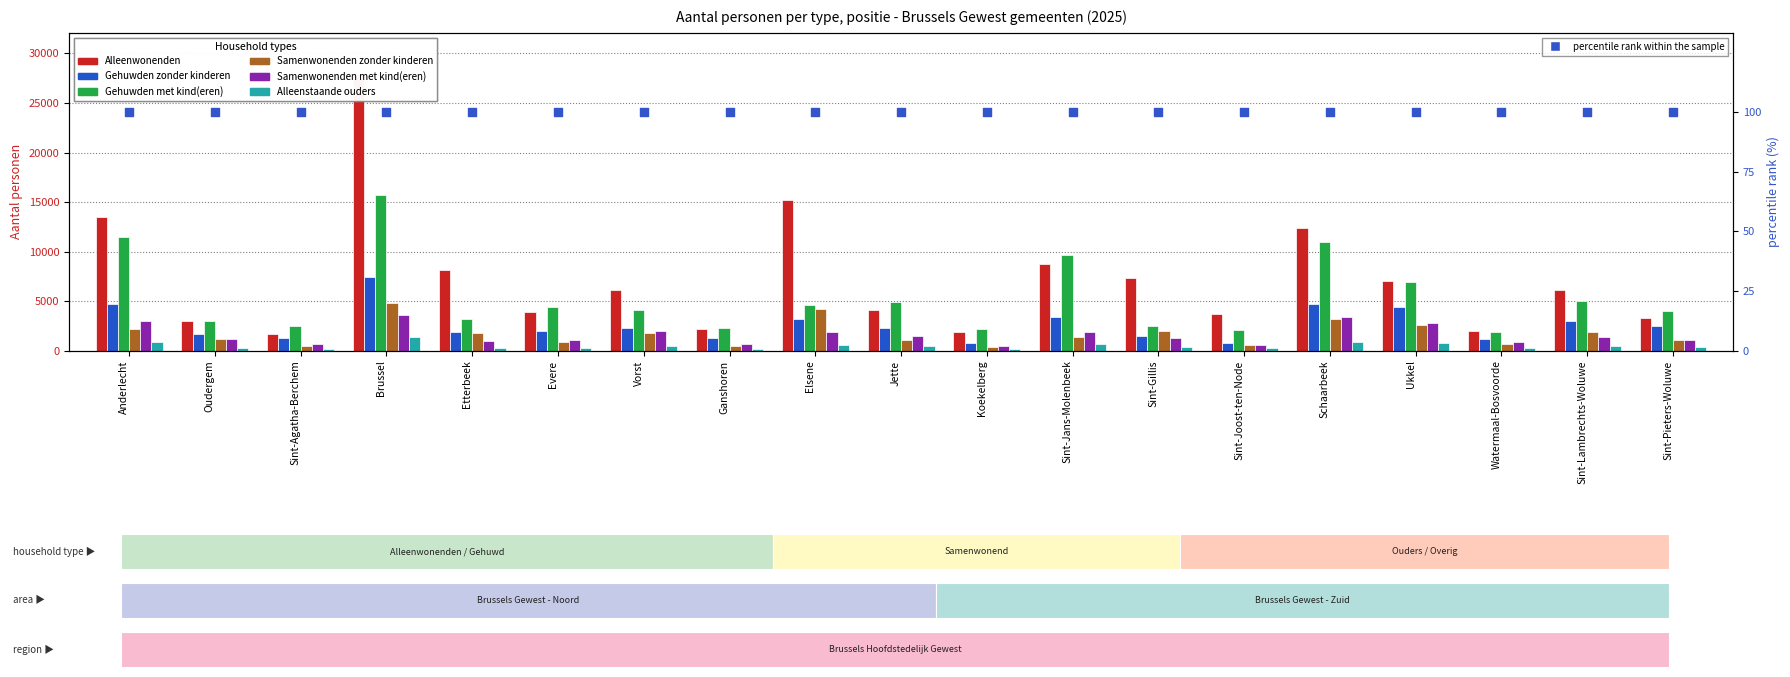

Which series has the largest Y range (max minus min)?

Alleenwonenden